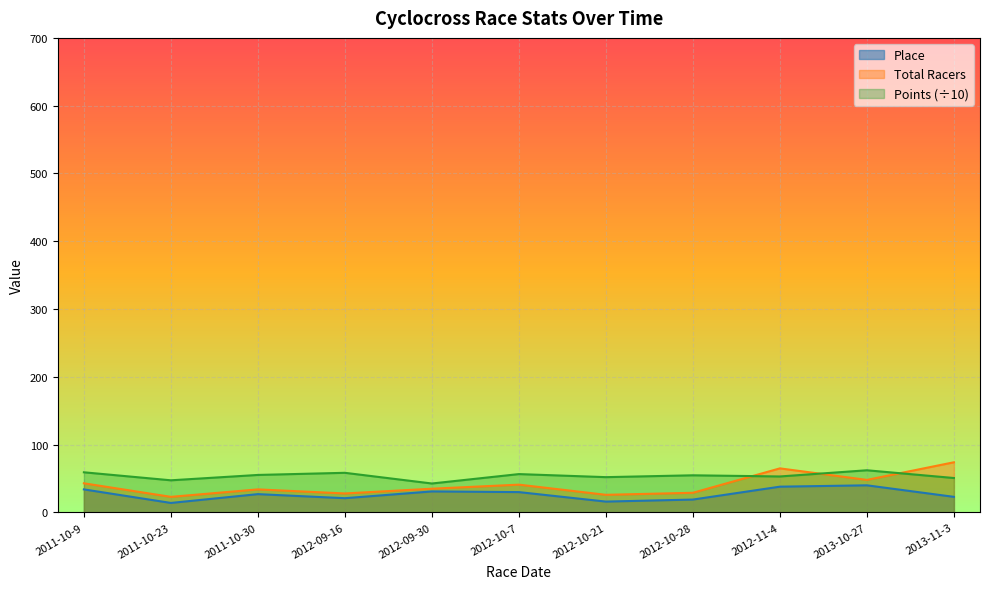

What is the spread (max minus min) of values at 2013-11-3?

51.0